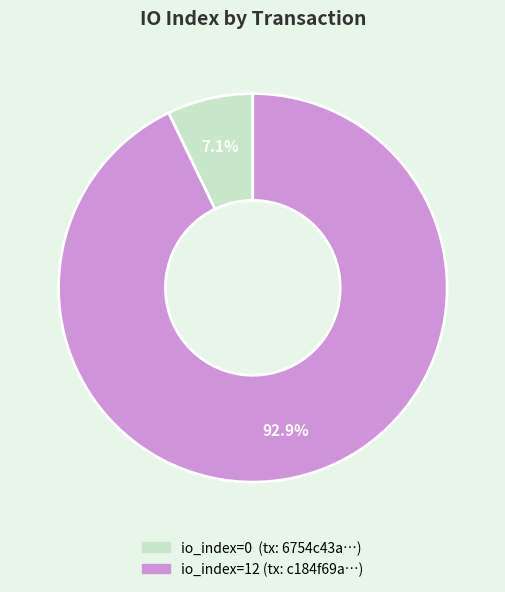

To the nearest percent, what is the difference between the largest and smallest slice percentages?

86%